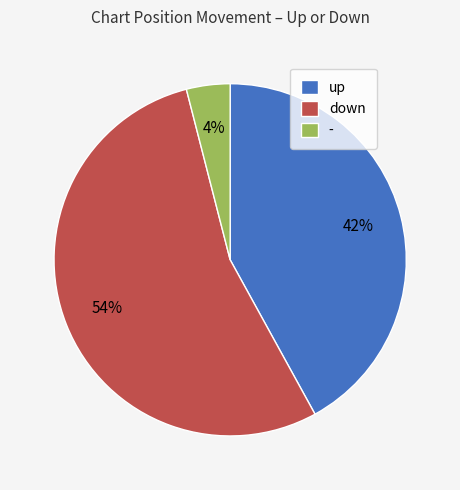

What is the ratio of the value at - to the value at down?

0.1